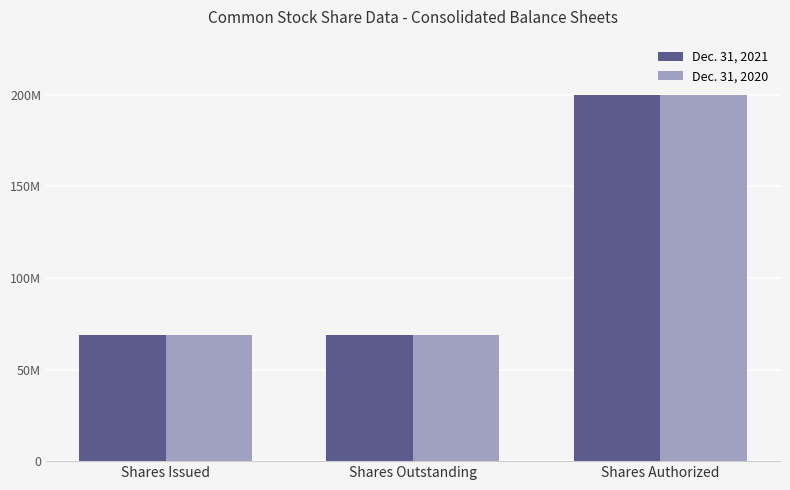

List the labels in order of Dec. 31, 2020 value, smallest first.

Shares Issued, Shares Outstanding, Shares Authorized